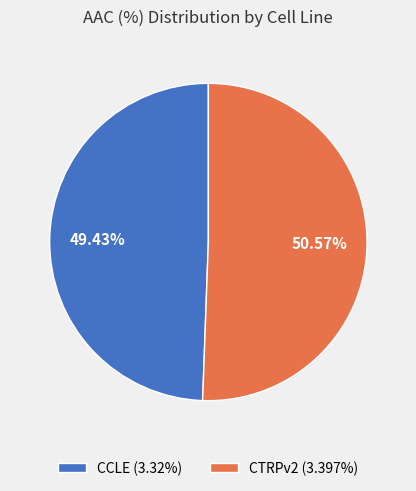

To the nearest percent, what is the difference between the CTRPv2 and CCLE slice percentages?

1%